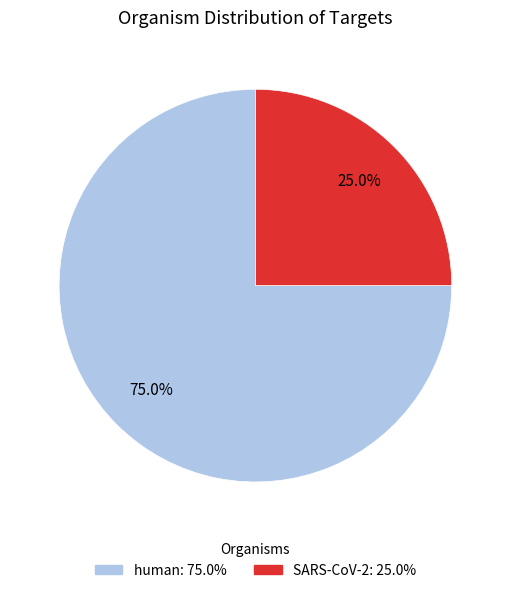

What percentage is the SARS-CoV-2 slice, to the nearest percent?

25%